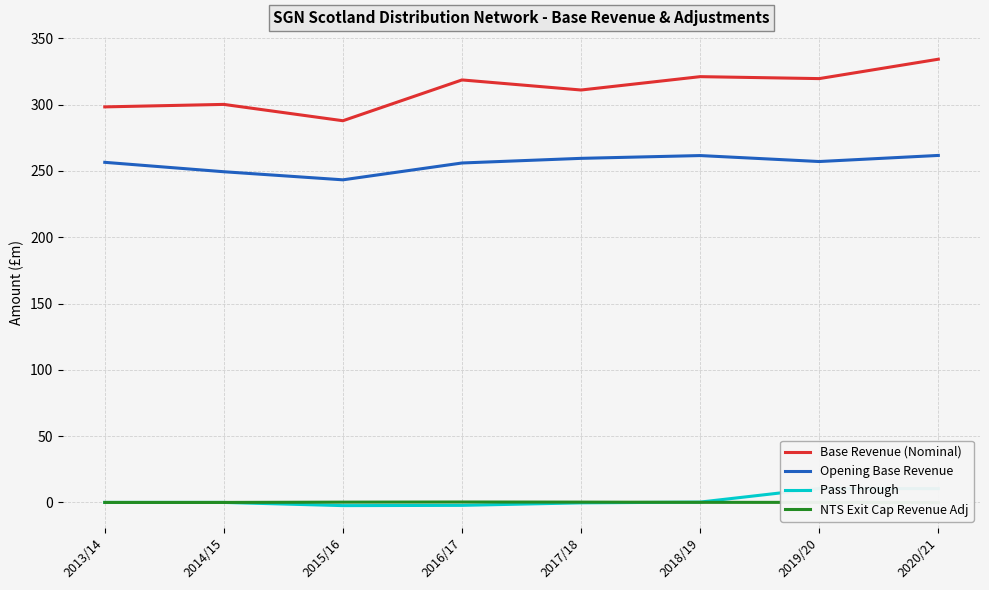

What is the difference between the maximum and minimum values in the NTS Exit Cap Revenue Adj series?

0.4